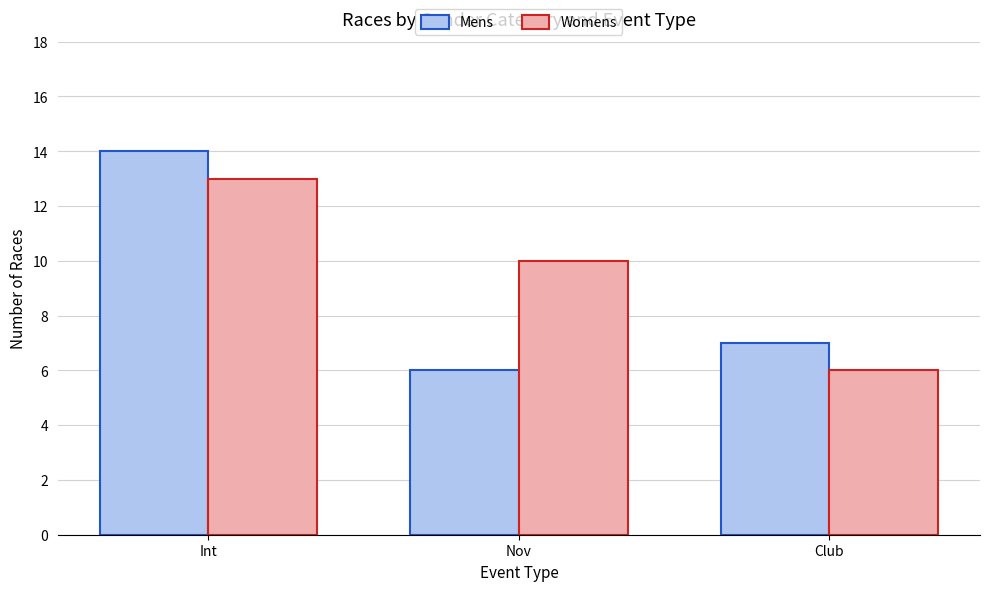

At which label is Mens closest to 10?

Club